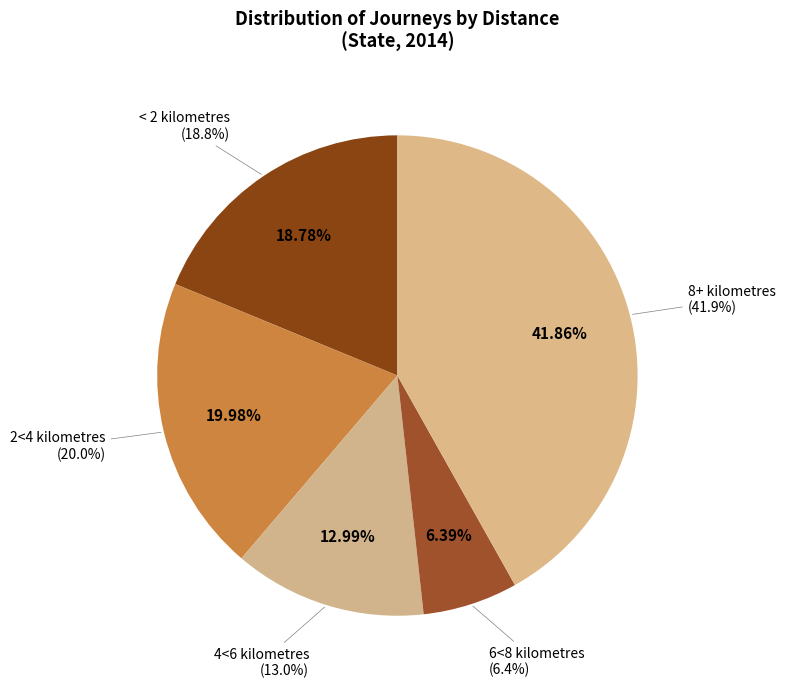

Which category has the biggest portion of the pie?

8+ kilometres